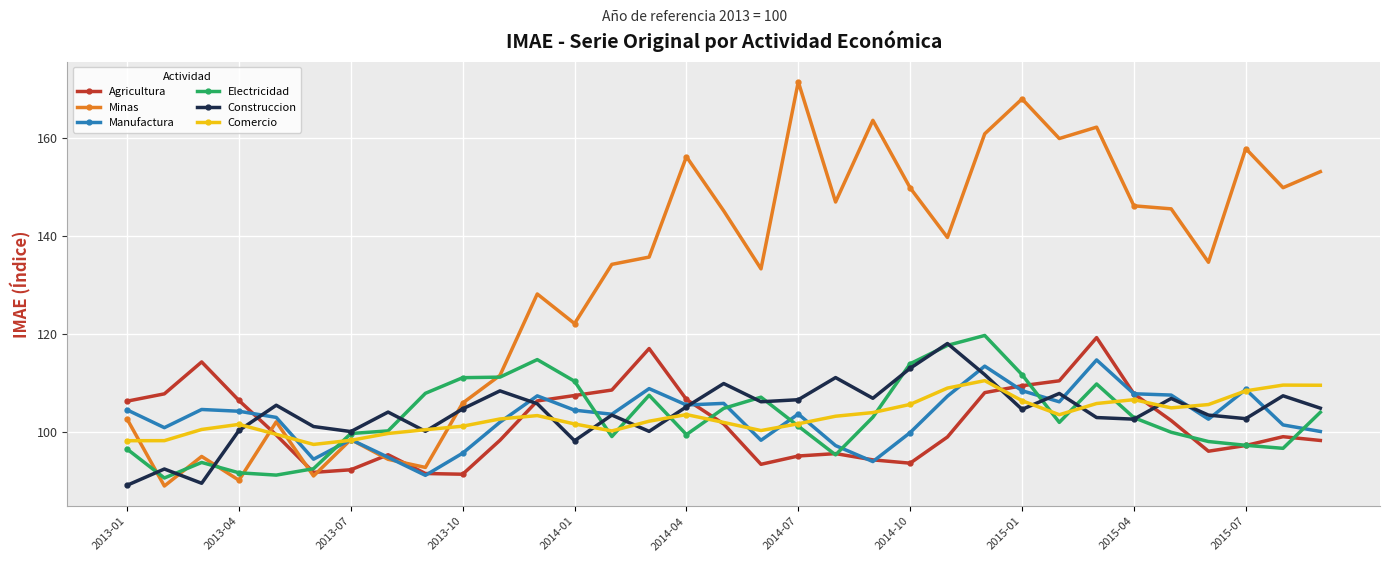

In Comercio, how many points are lower than both neighbors (excluding endpoints)?

5